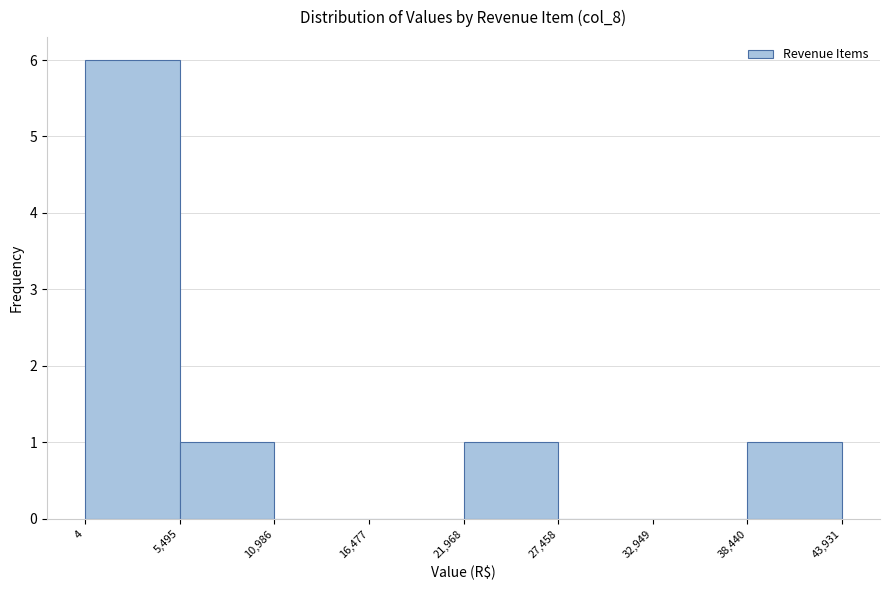

Over which range of the x-axis is the bar tallest?

4 to 5,495